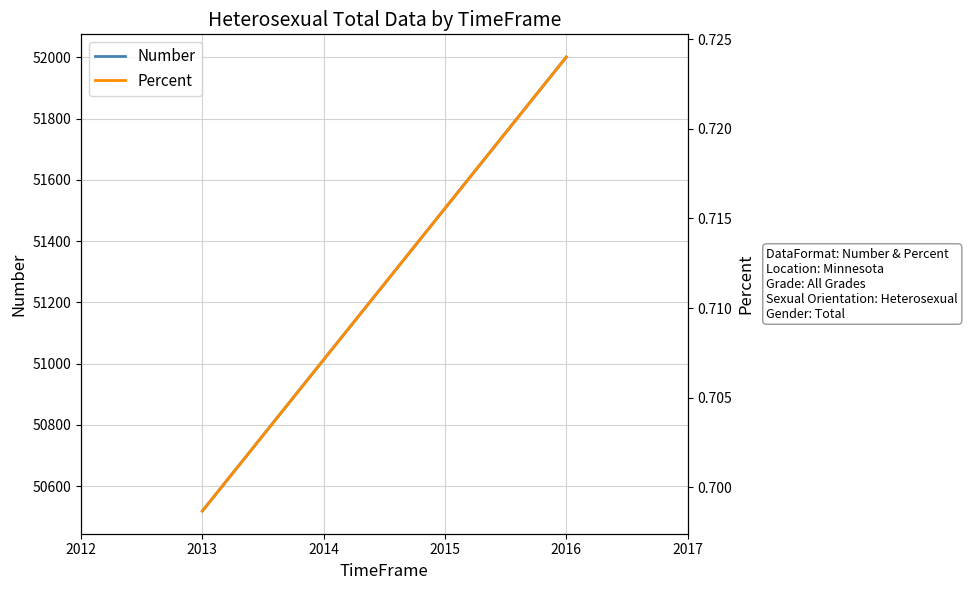

Between 2013 and 2016, which series saw the biggest shift?

Number